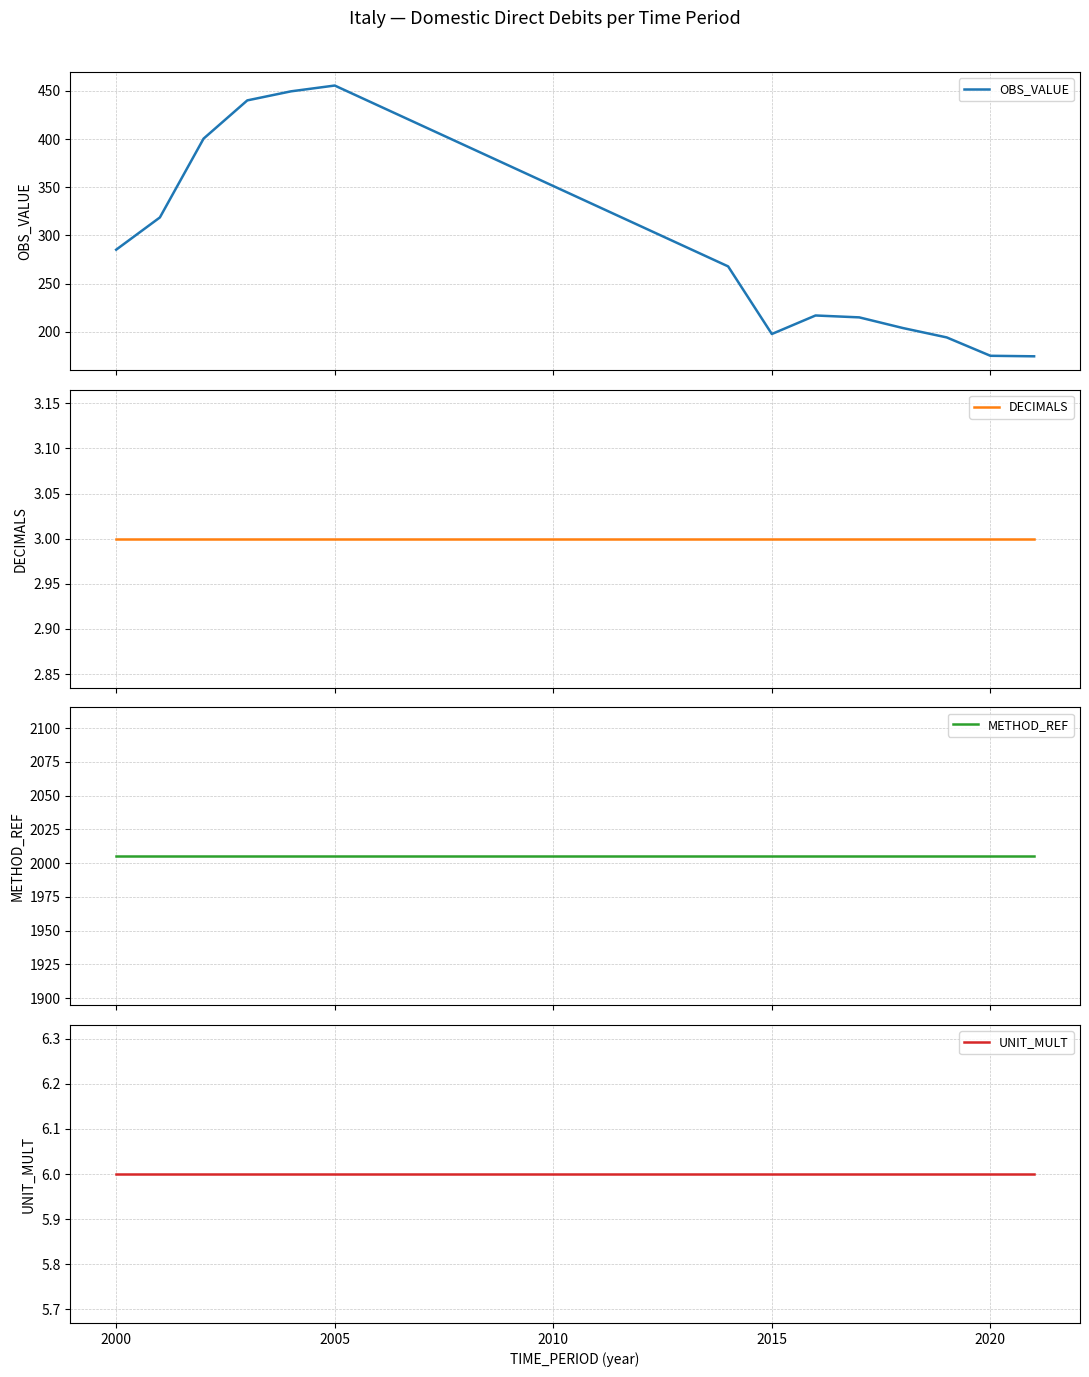

What is the sum of all METHOD_REF values?

28070.0